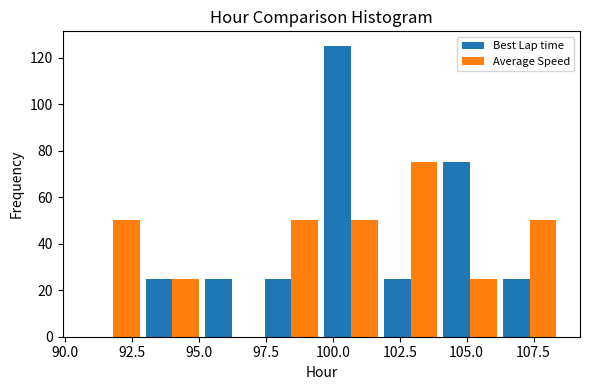

What is the height of the Best Lap time bar covering 99.5 to 102.0 on the x-axis? Neither the bar edges nor the heights are printed on the chart, so give them approximately, as read against the axes.

126